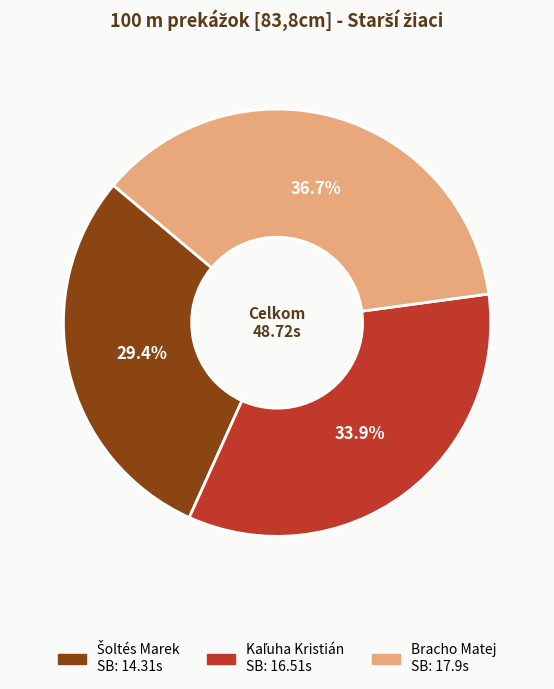

Is Bracho Matej the majority of the pie?

No